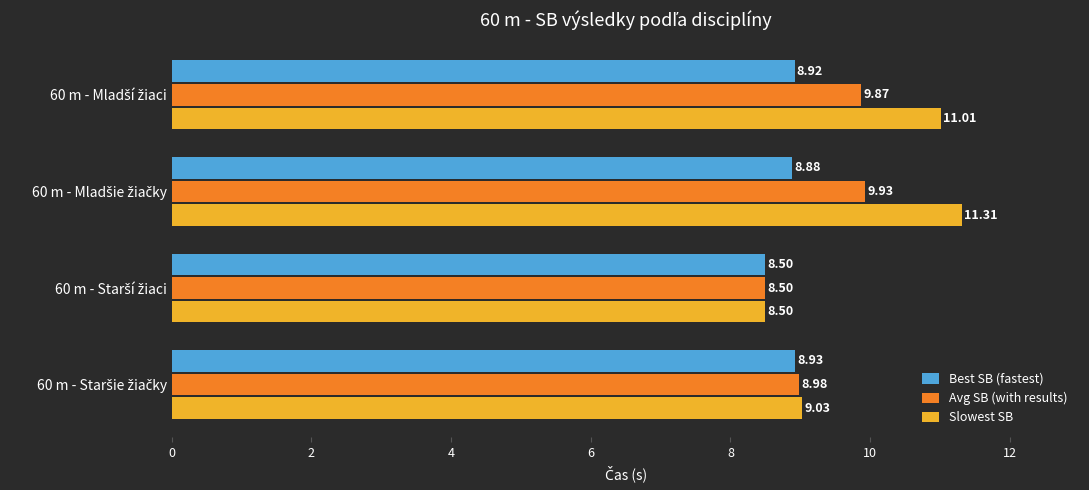

Which series has the largest range (max minus min)?

Slowest SB